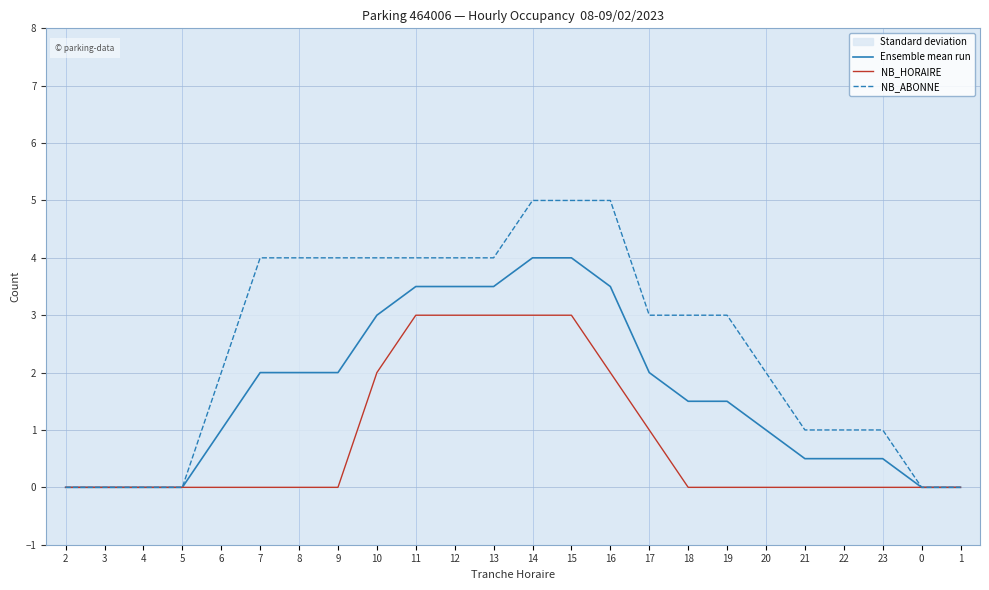

What is the difference between the maximum and minimum values in the NB_ABONNE series?

5.0